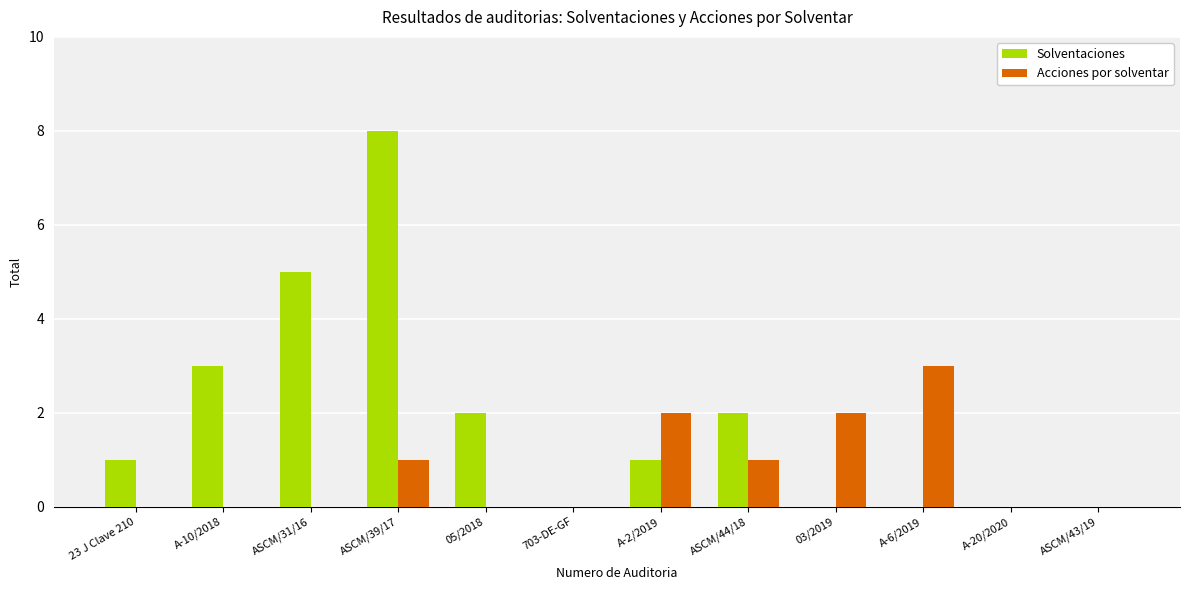

At which label does Solventaciones reach its peak?

ASCM/39/17